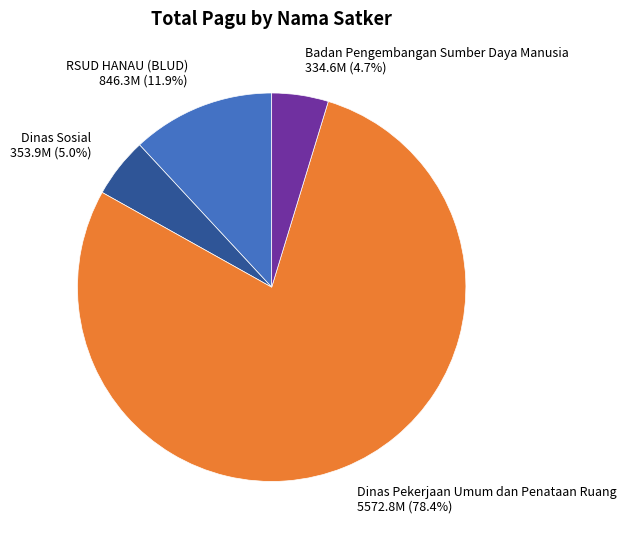

Which slice is the largest?

Dinas Pekerjaan Umum dan Penataan Ruang